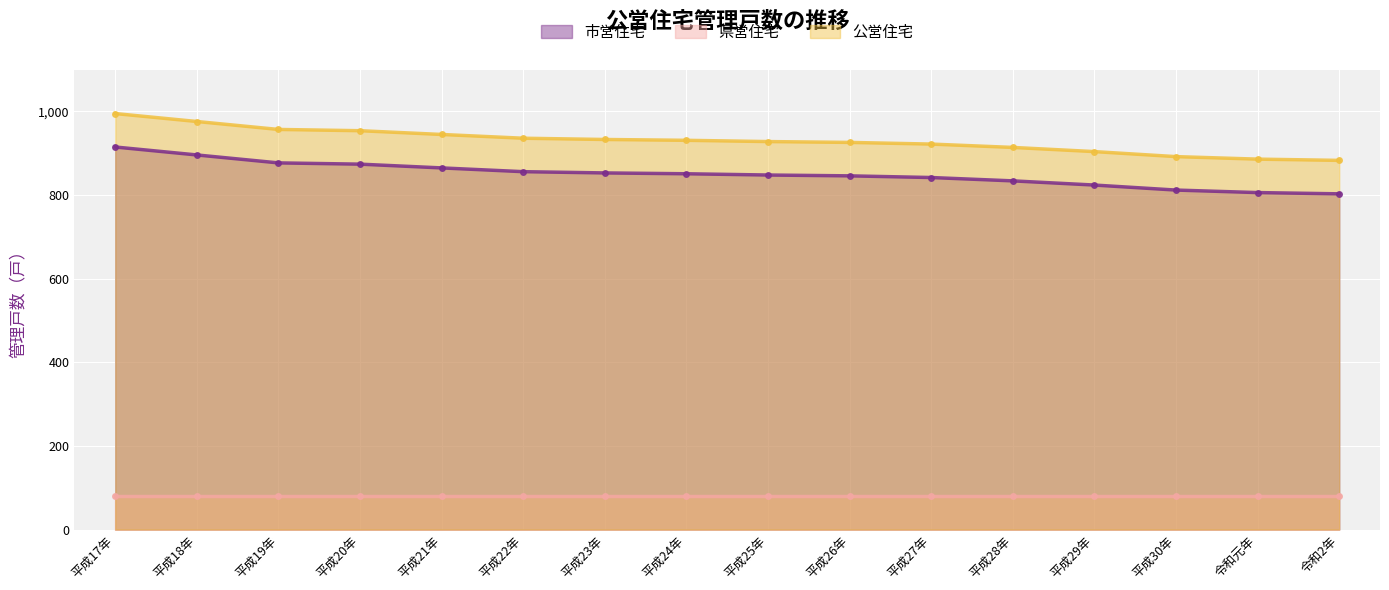

Read the 公営住宅 value at 平成23年.

933